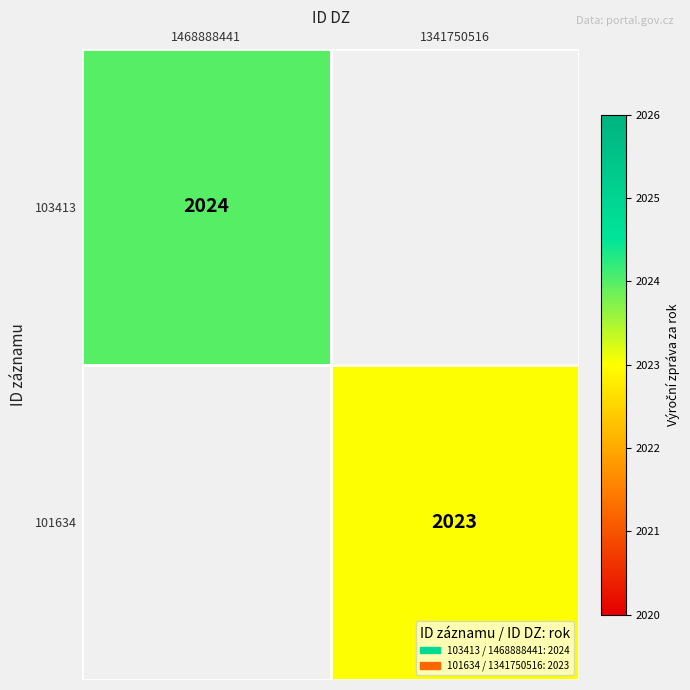

True or false: 101634 has a value of 2023 at 1341750516.

True